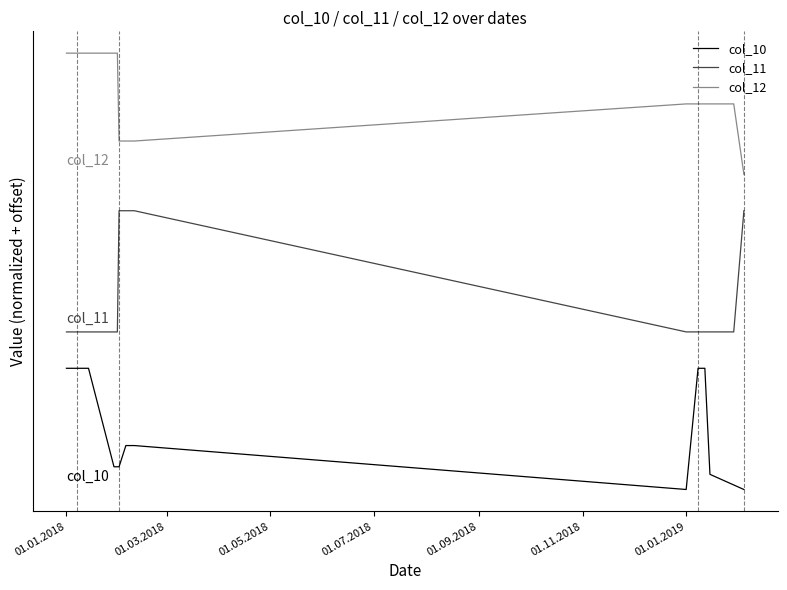

Where is the first local minimum for col_10?

01.01.2019